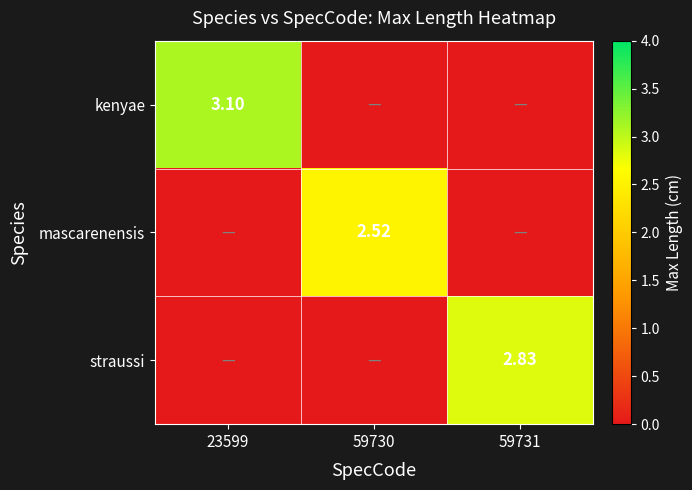

Count the number of data series in this chart.

3